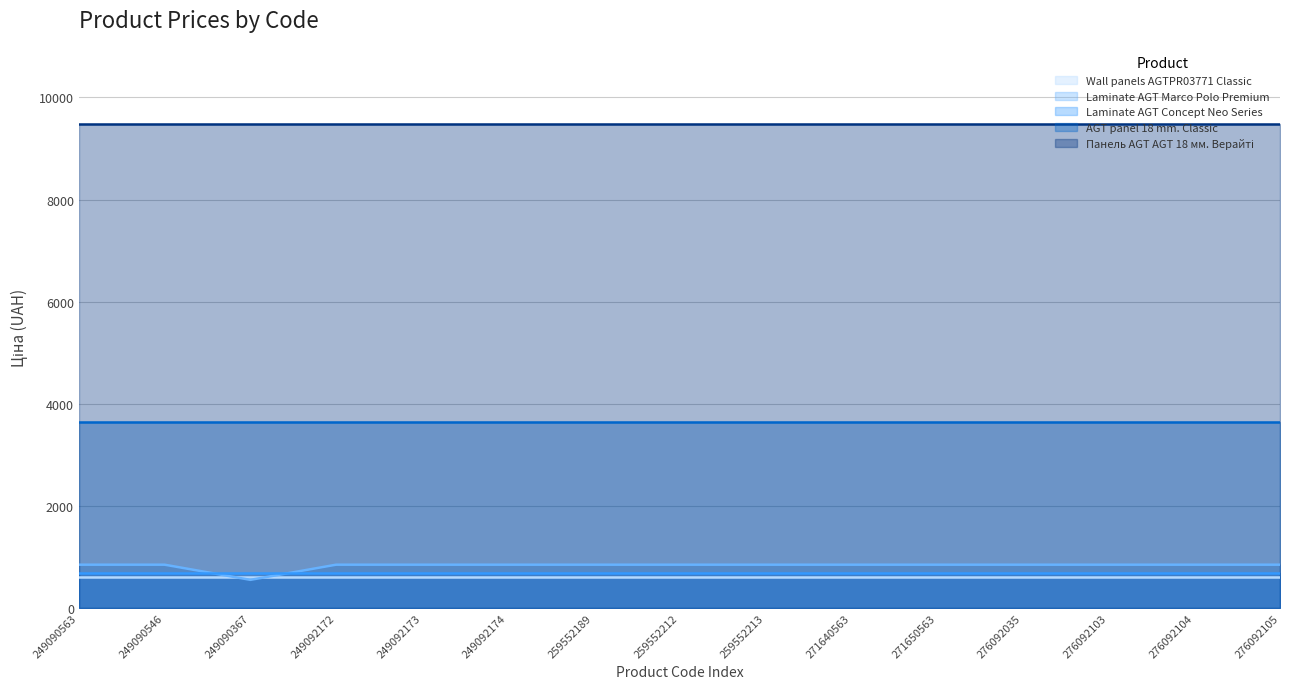

The value of Панель AGT AGT 18 мм. Верайті at 249092174 is 9480.1. True or false?

True